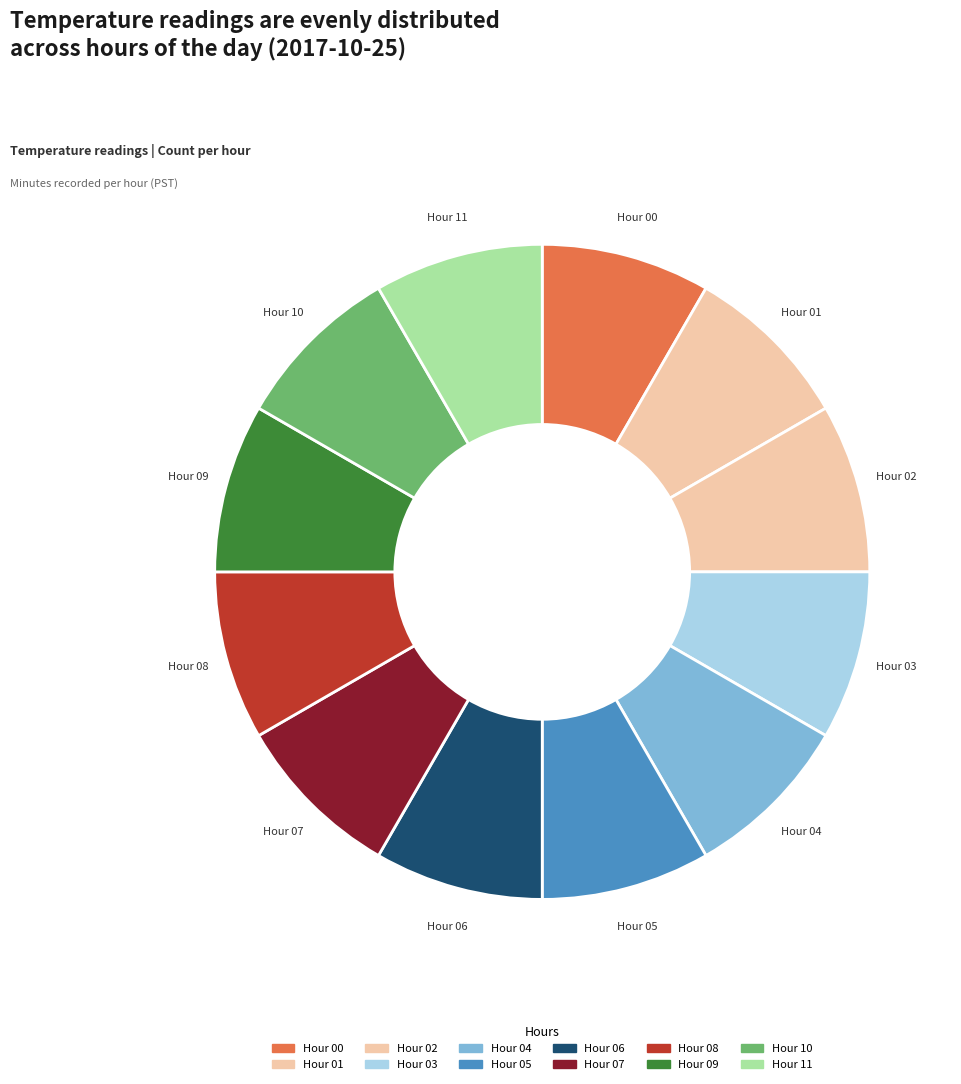

How many slices are in this pie chart?

12